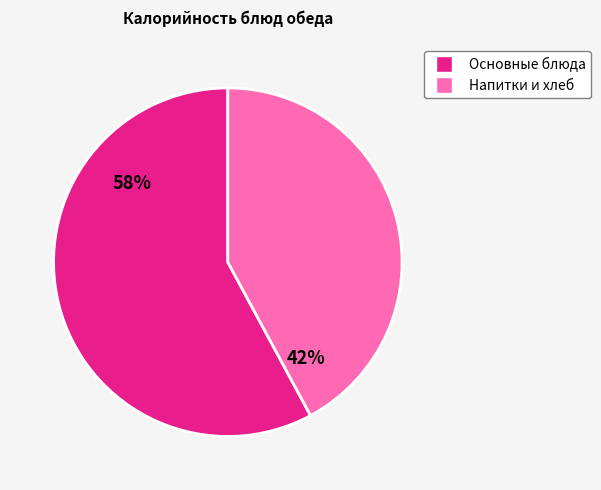

Is it true that Основные блюда is 58% of the pie?

True